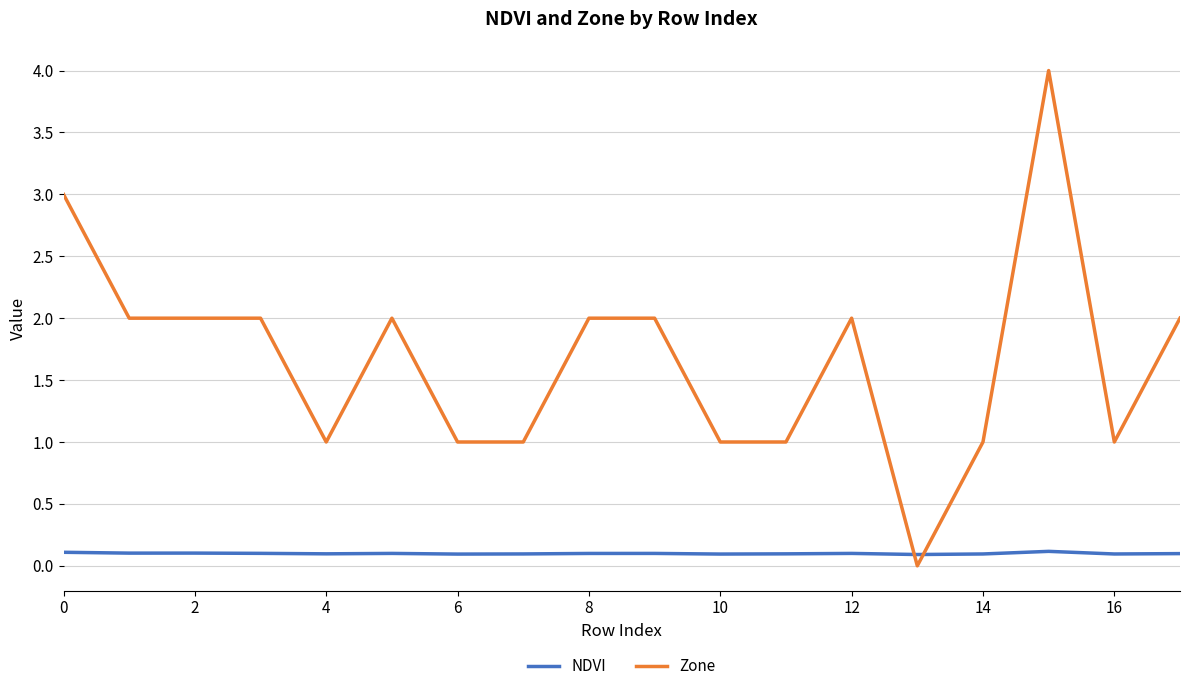

List the series in order of their peak value, highest first.

Zone, NDVI